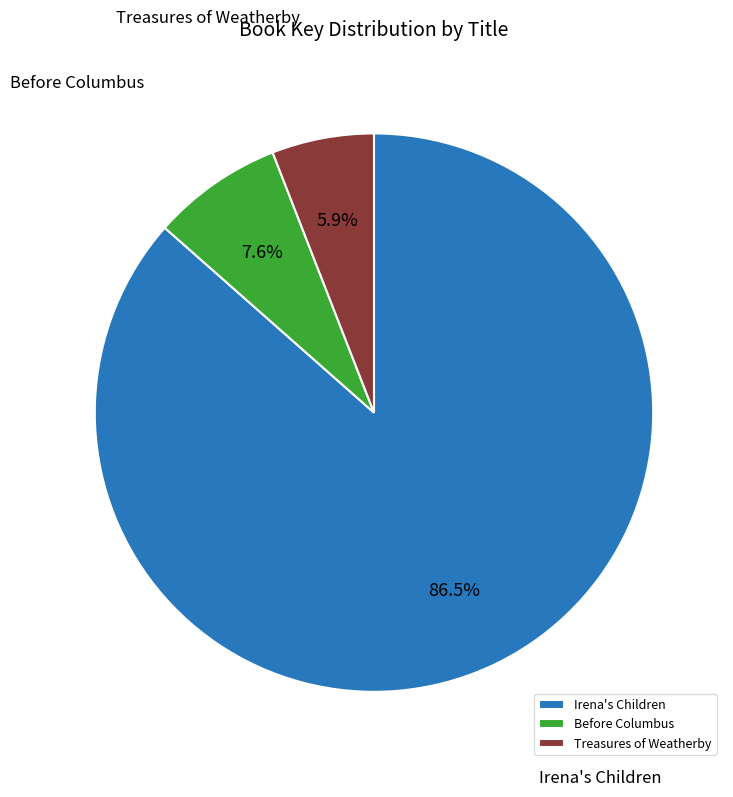

To the nearest percent, what is the difference between the largest and smallest slice percentages?

81%